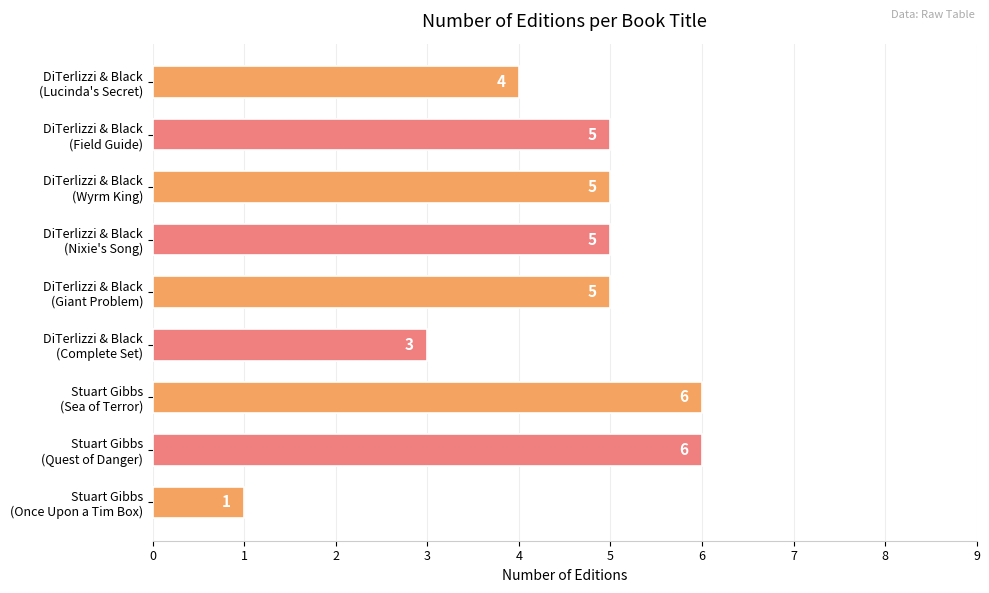

What is the difference between the maximum and minimum values?

5